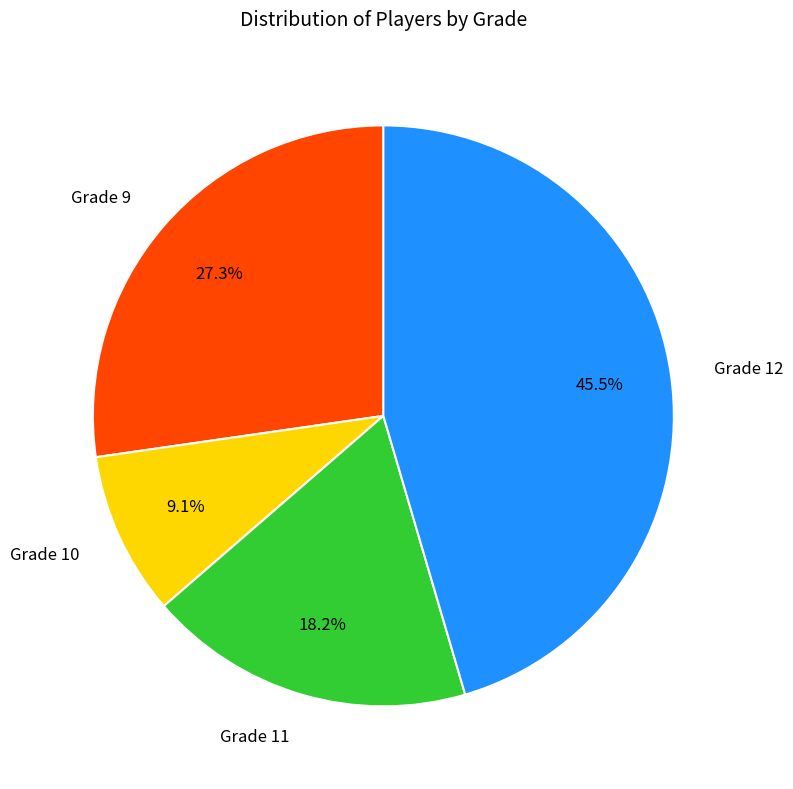

Which category has the smallest portion of the pie?

Grade 10